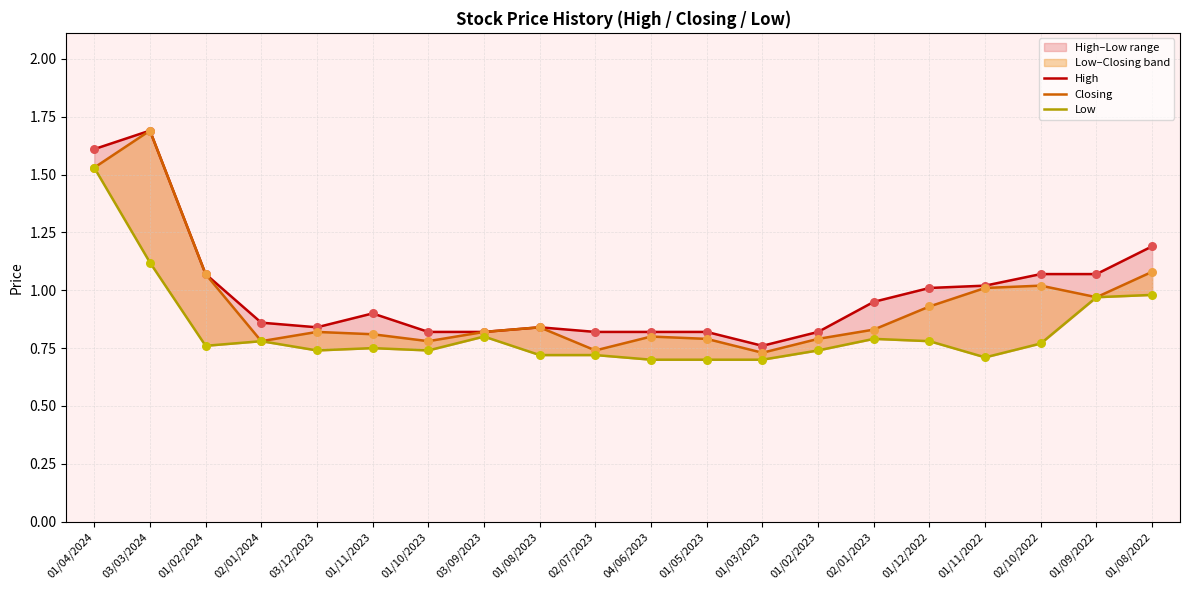

At which category is the sum across all series the highest?

01/04/2024